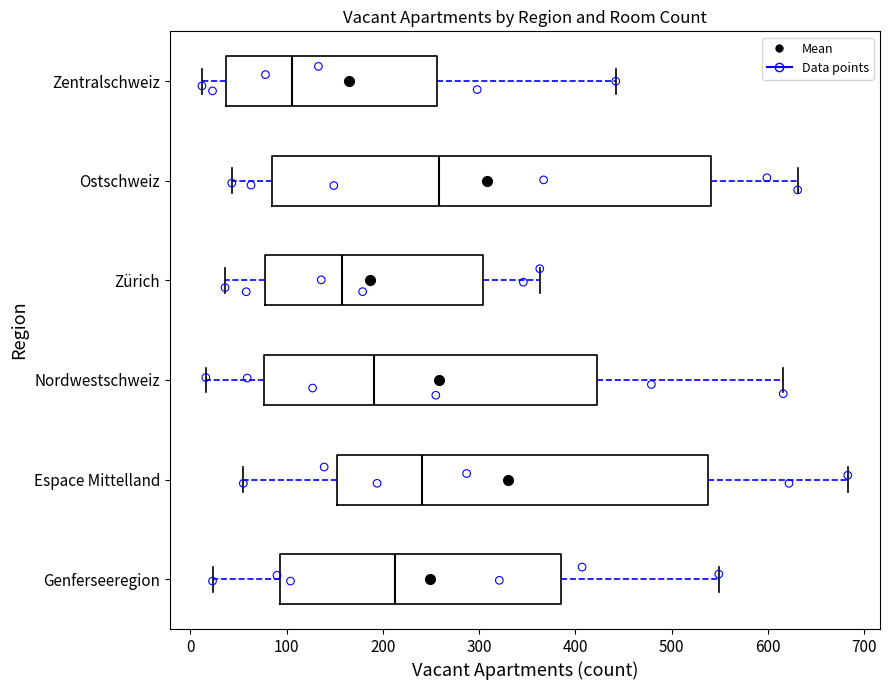

Which box's median line is the furthest to the left?

Zentralschweiz